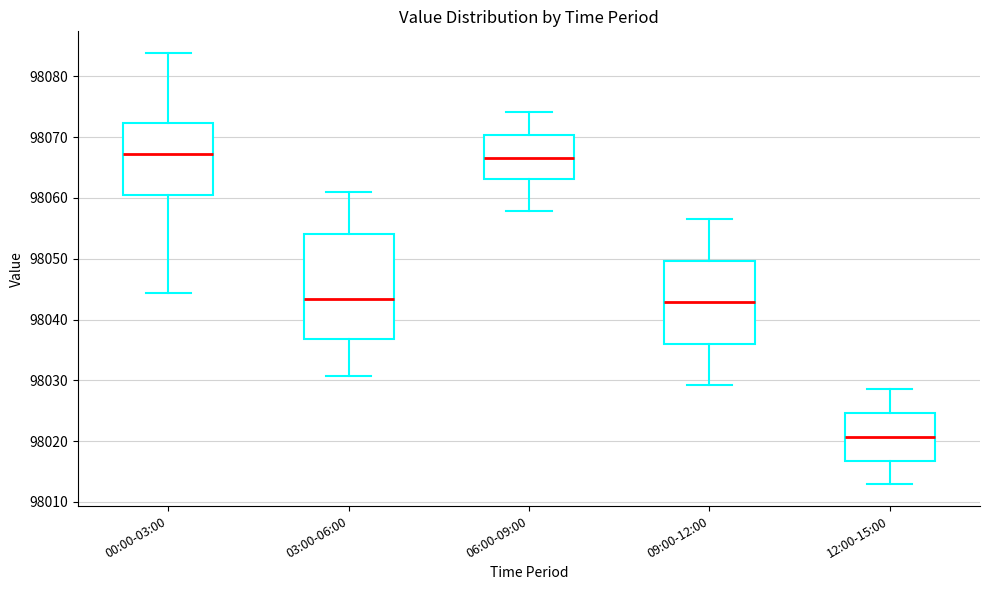

Which box's median line is the lowest?

12:00-15:00